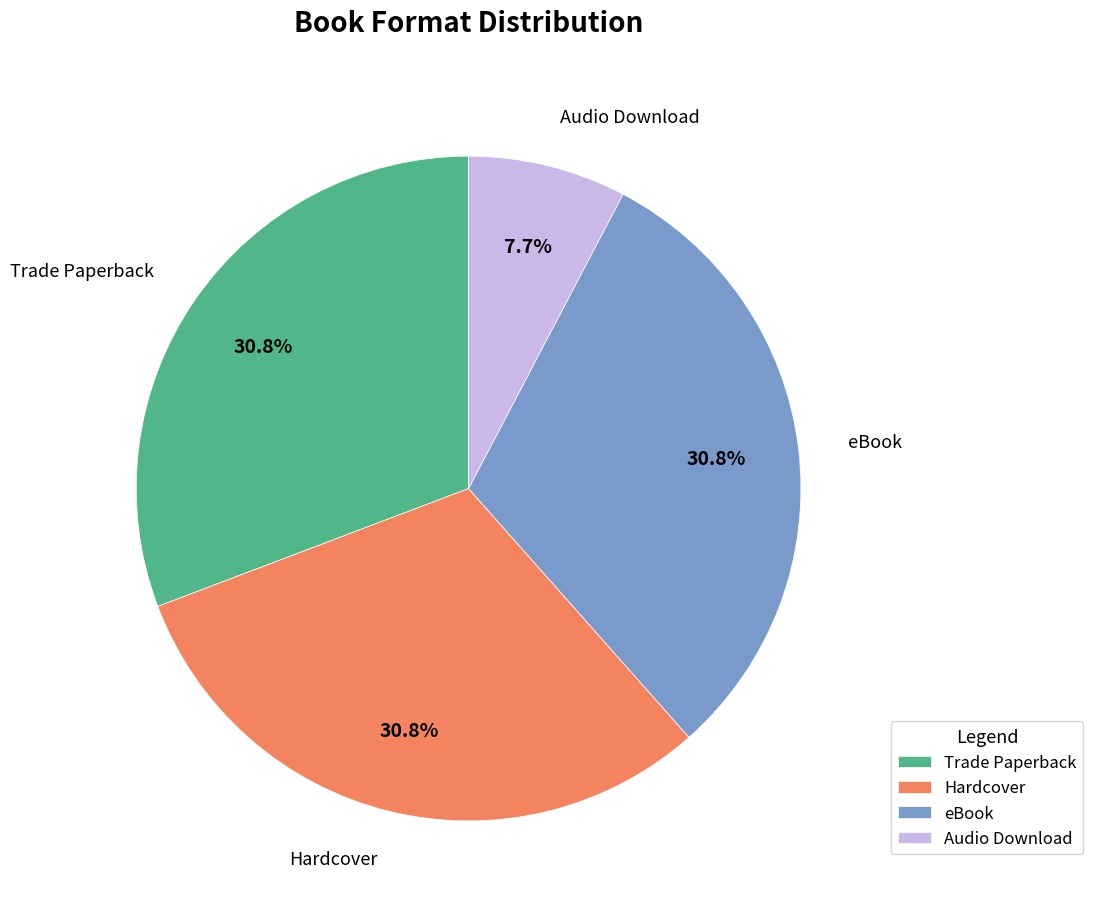

How many segments does this pie chart have?

4